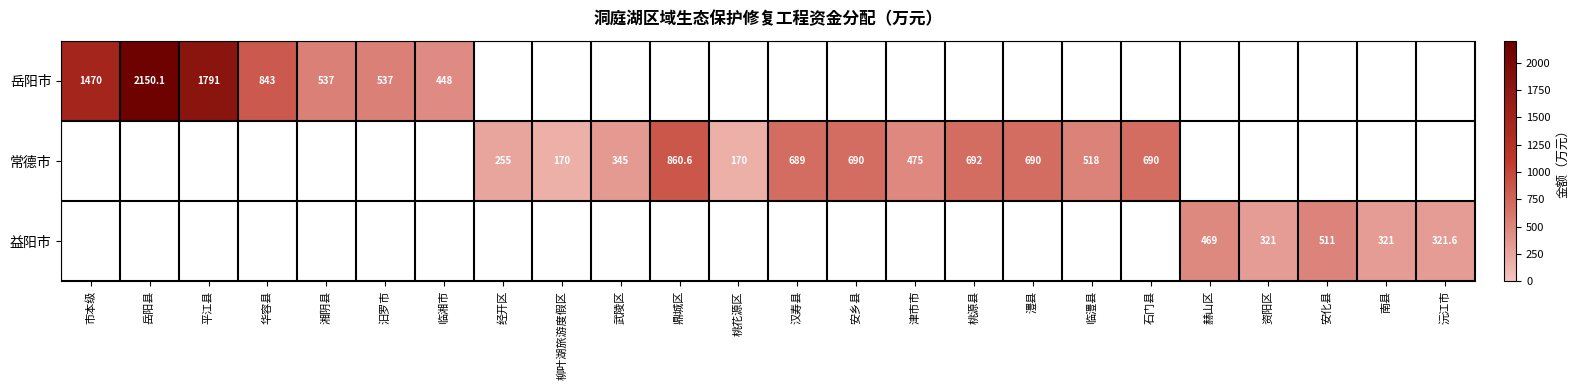

What is the sum of the 常德市 values at 鼎城区 and 临澧县?

1378.6